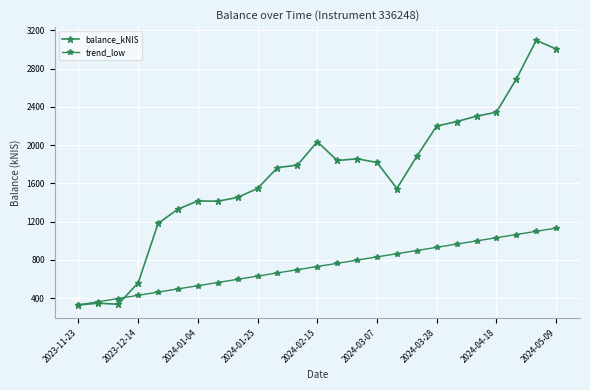

True or false: balance_kNIS and trend_low intersect in this chart.

True